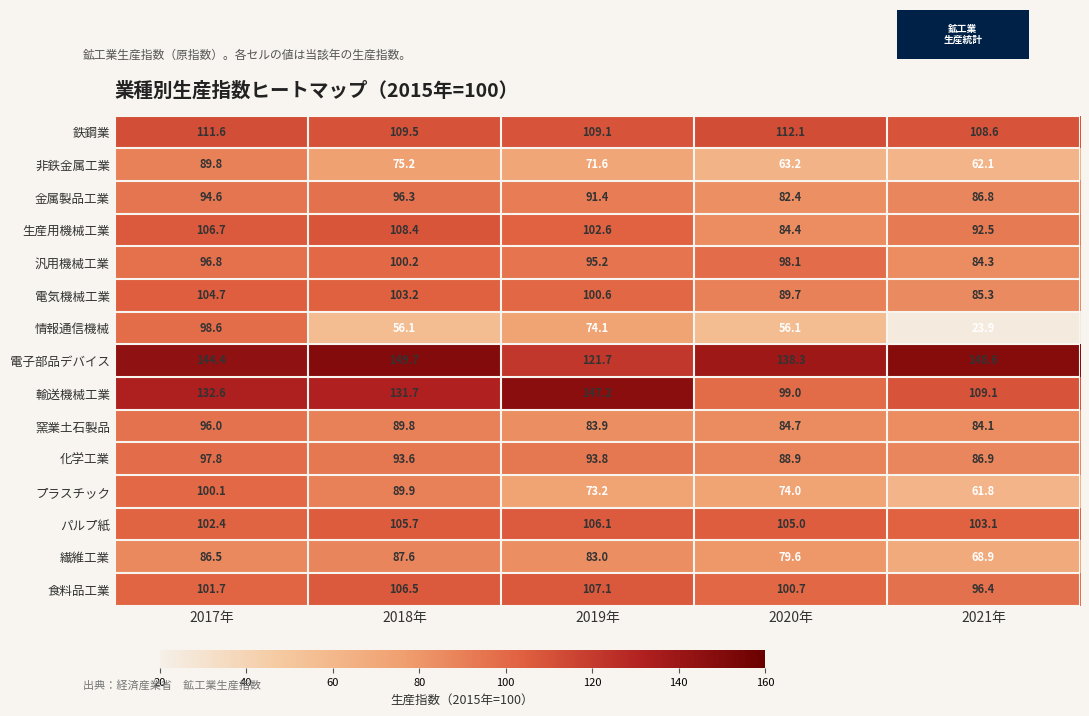

What is the difference between the maximum and minimum values in the 食料品工業 series?

10.7